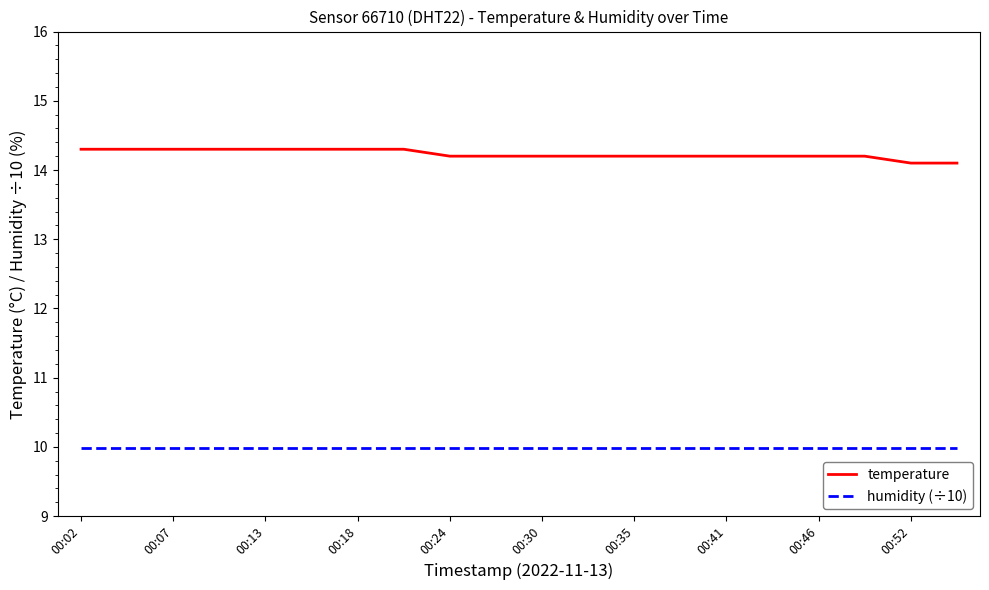

True or false: temperature and humidity (÷10) intersect in this chart.

False